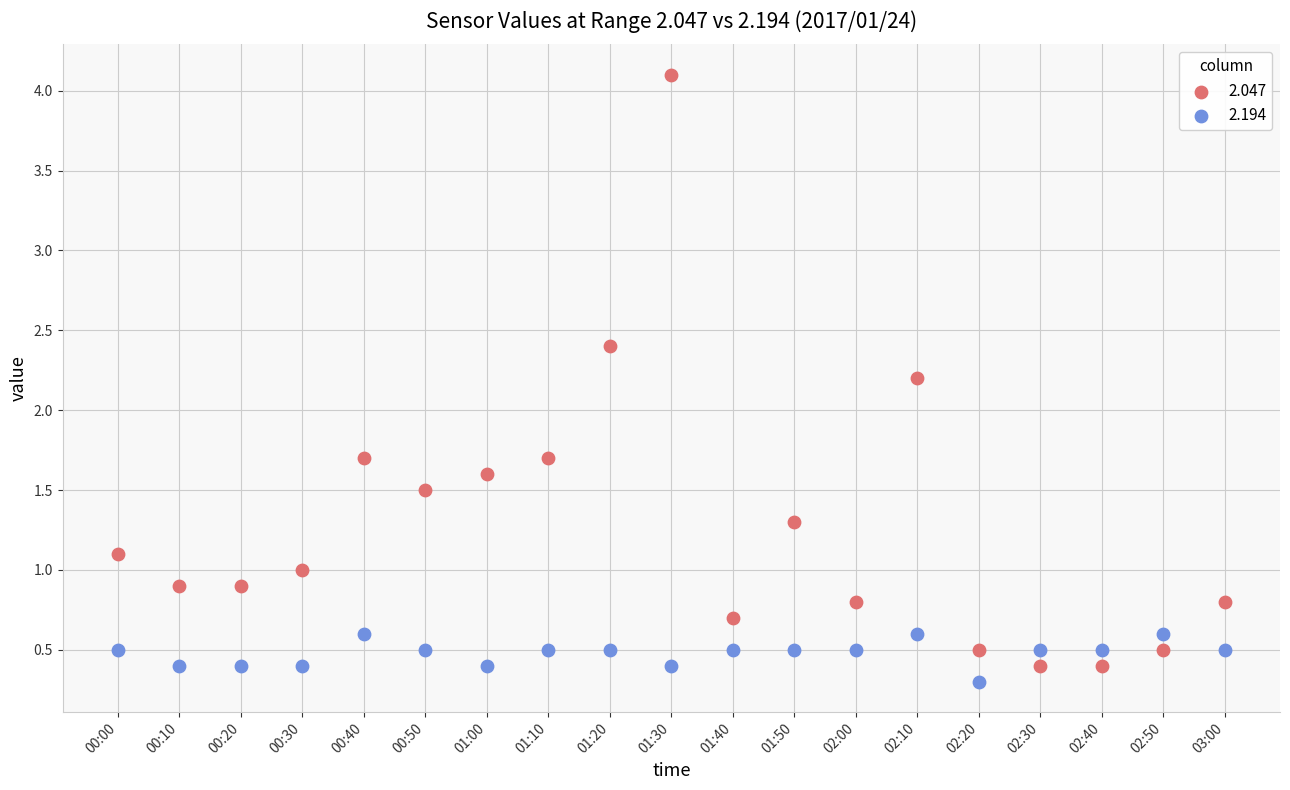

Which series has the largest Y range (max minus min)?

2.047